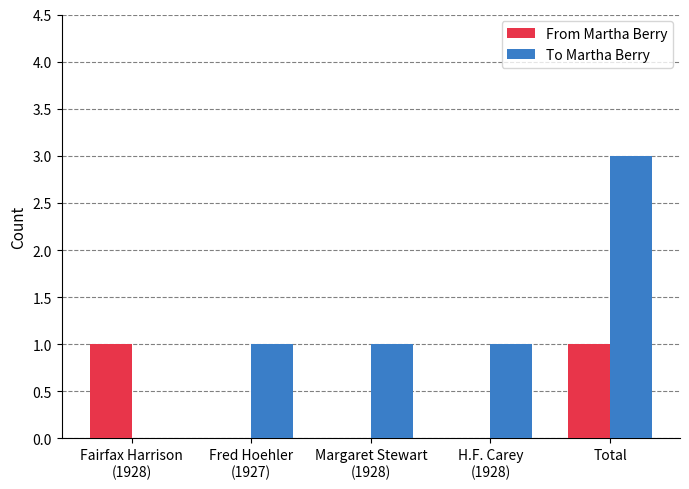

Is the value of To Martha Berry at Total greater than the value of From Martha Berry at Total?

Yes